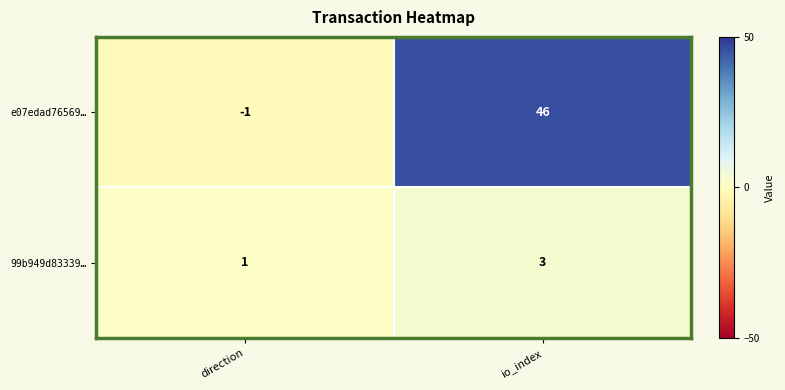

What value does the e07edad76569… series have at io_index?

46